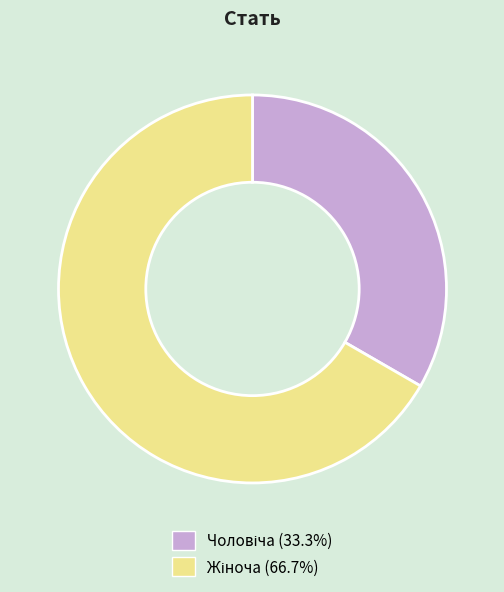

Does any single category account for the majority?

Yes